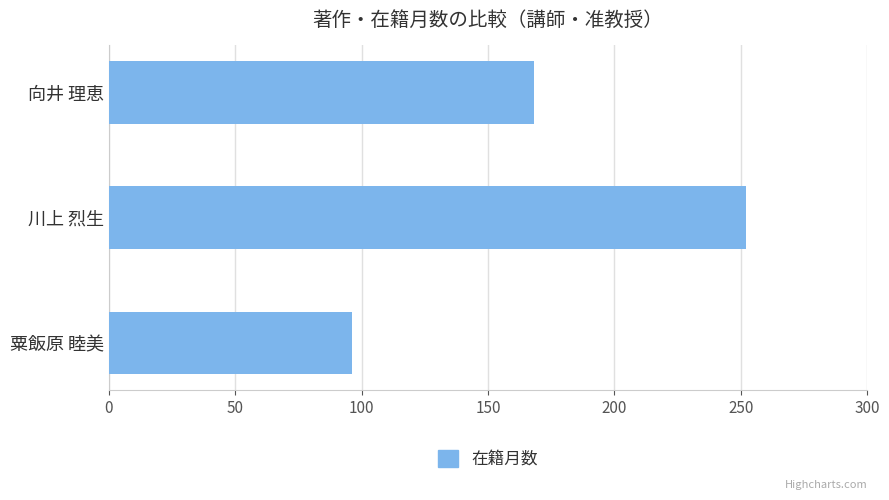

The value at 向井 理恵 is 53. True or false?

False